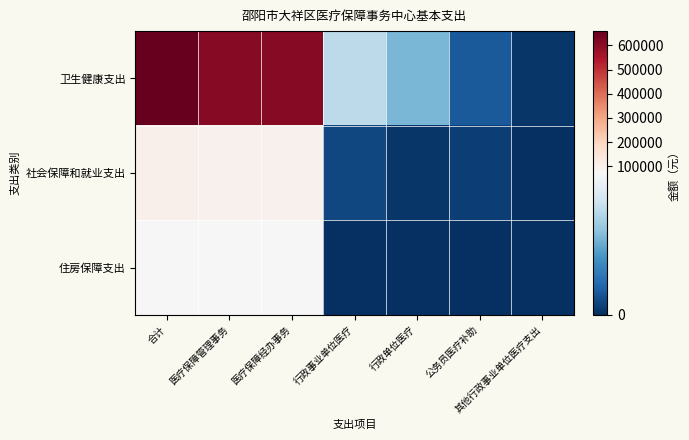

At which category does the chart reach its minimum across all series?

其他行政事业单位医疗支出